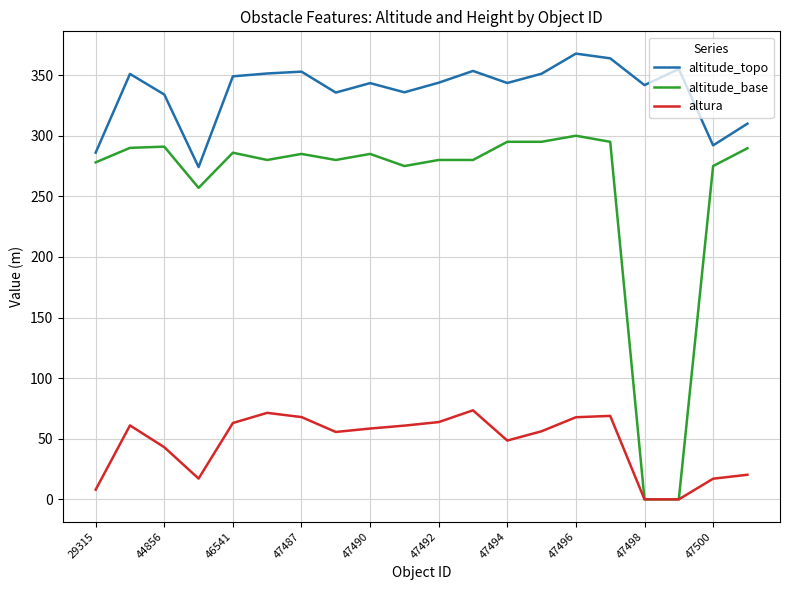

What is the maximum value shown in the chart?

367.8